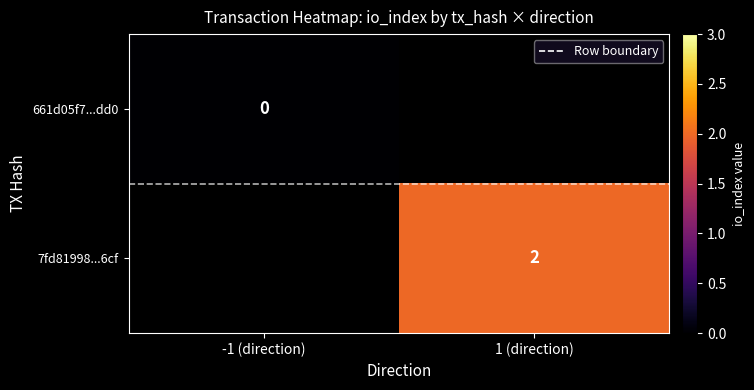

The value of 7fd81998...6cf at 1 (direction) is 2. True or false?

True